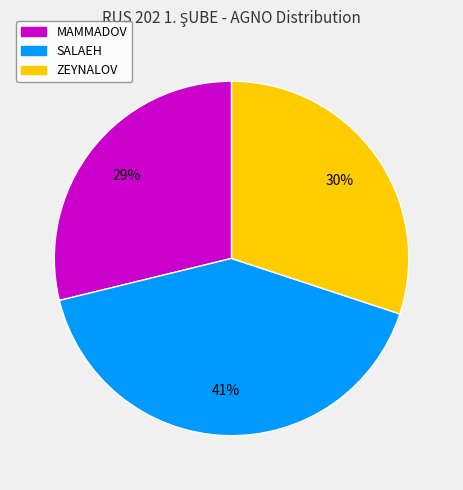

How many slices are in this pie chart?

3